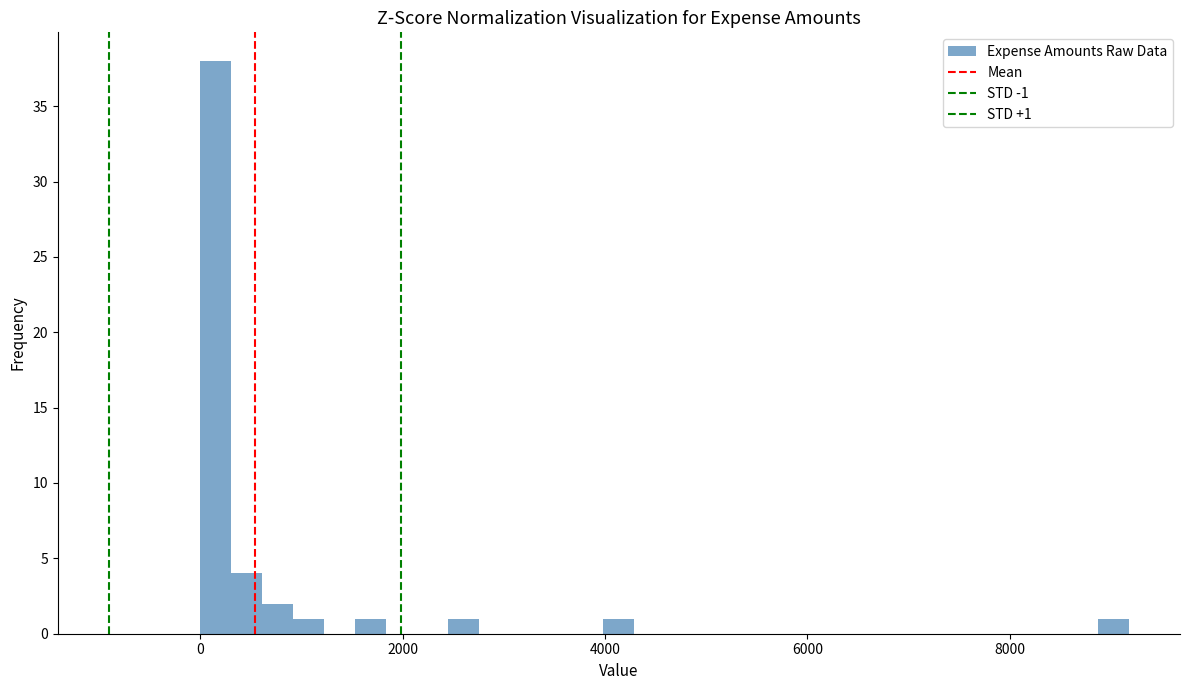

Around what value on the x-axis is the tallest bar? Give the approximate position of its centre, as read against the axis.

200